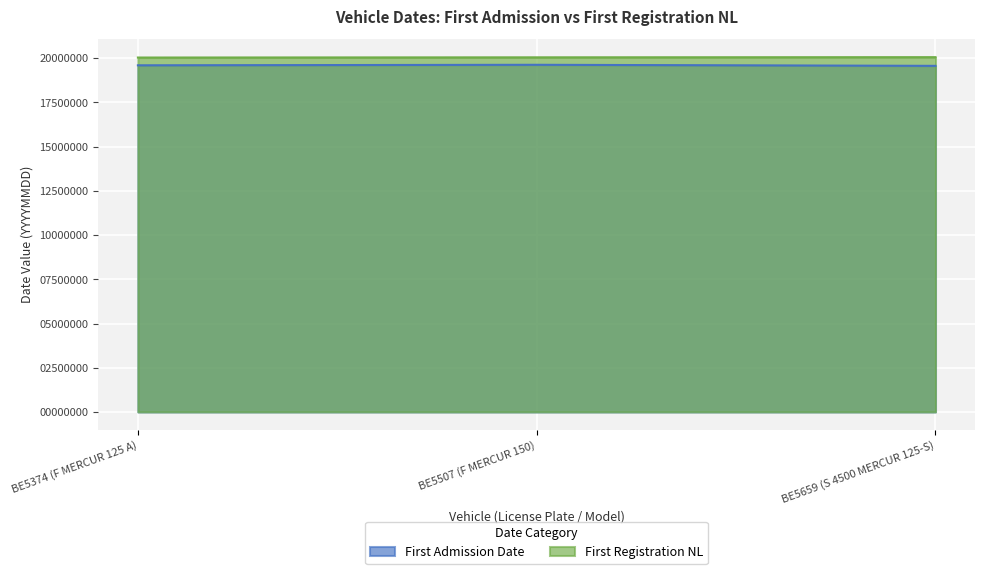

What position from the left is BE5374 (F MERCUR 125 A)?

1